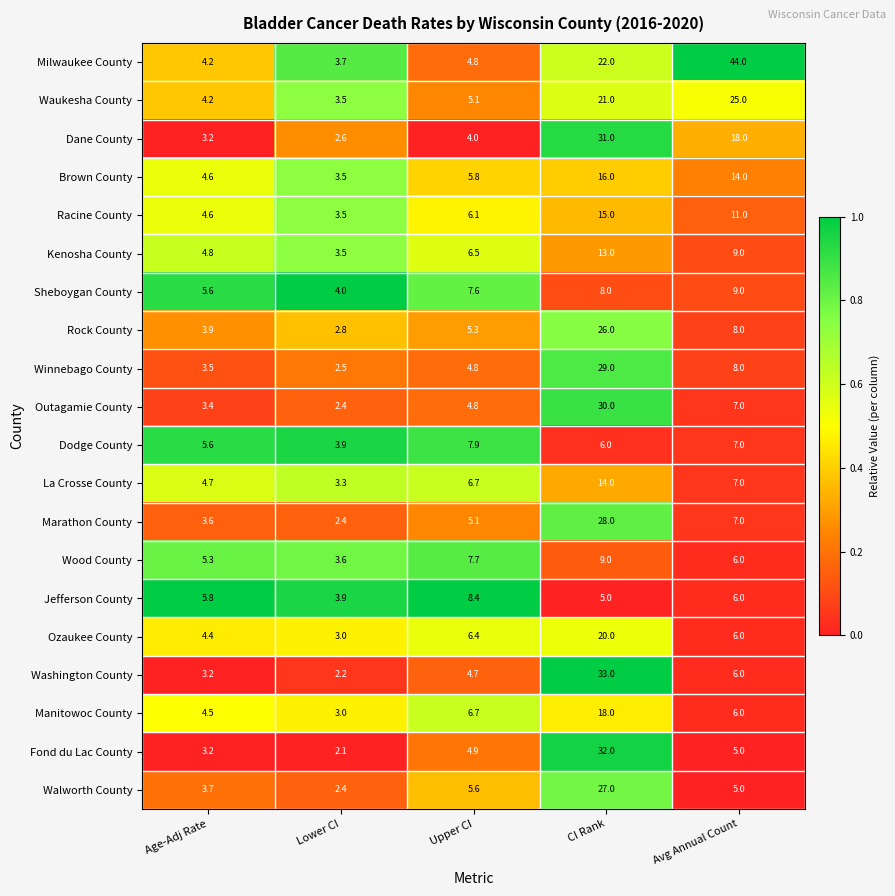

What is the minimum value shown in the chart?

2.1